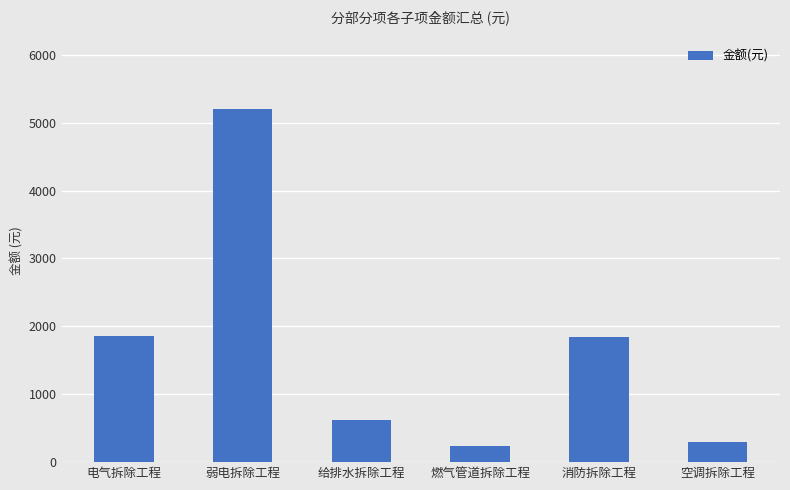

Does the chart contain stacked bars?

No